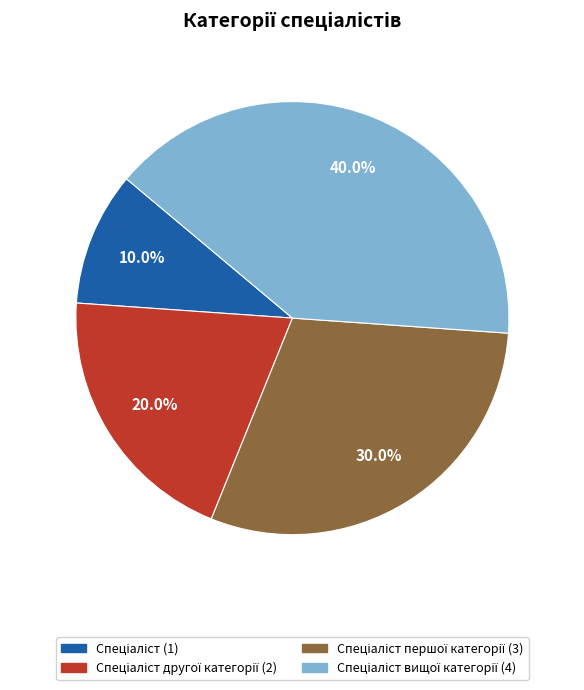

Is there any slice that represents more than half of the pie?

No